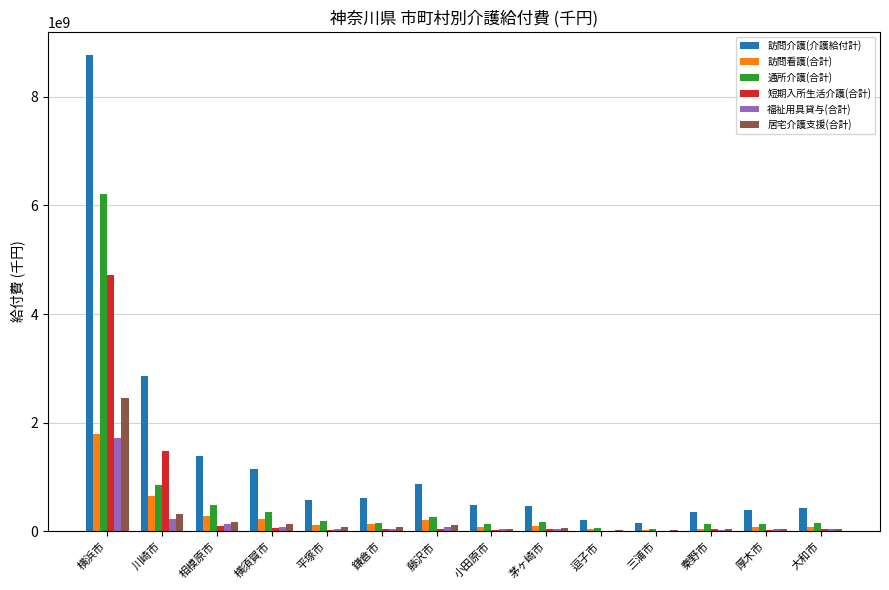

How many categories are shown in the chart?

14